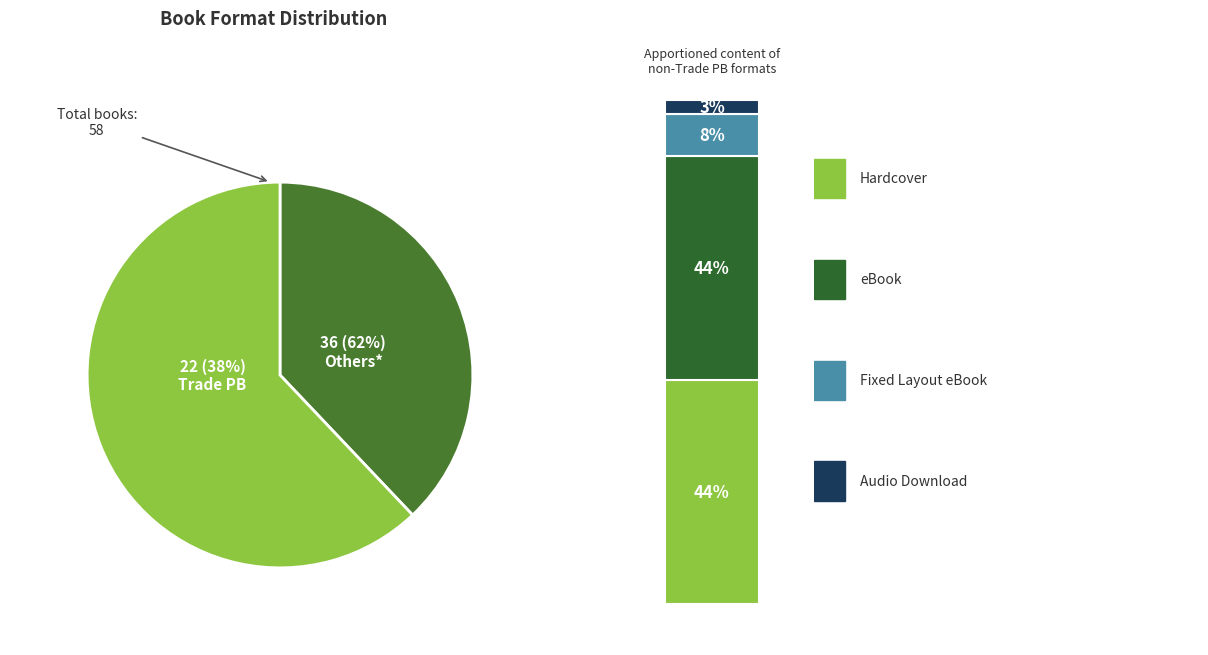

To the nearest percent, what percentage of the pie is eBook?

28%